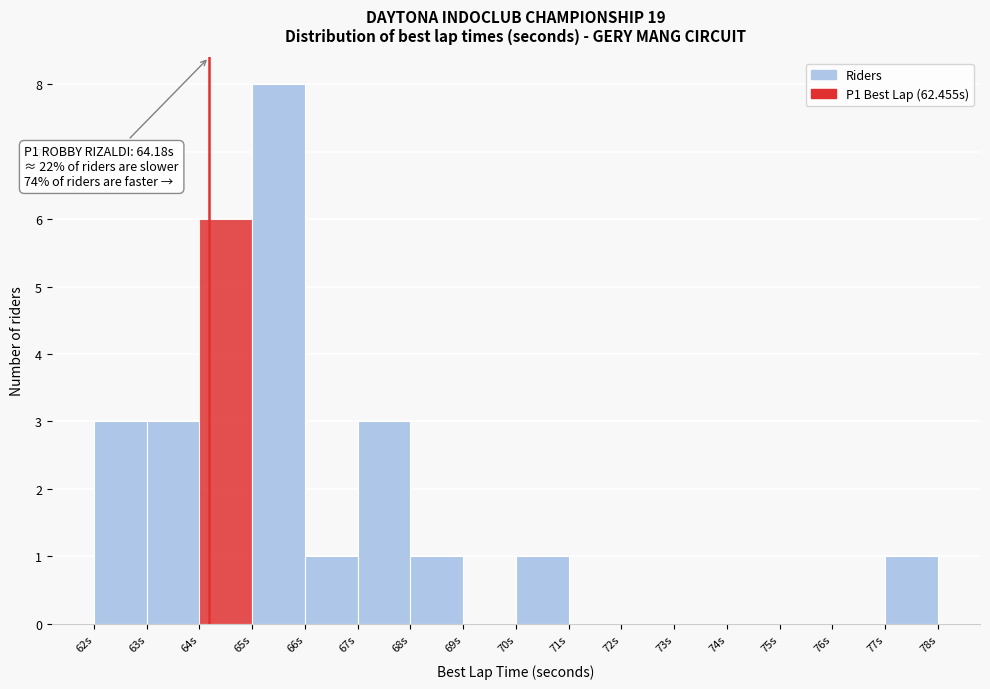

Over which range of the x-axis is the bar tallest?

65 to 66